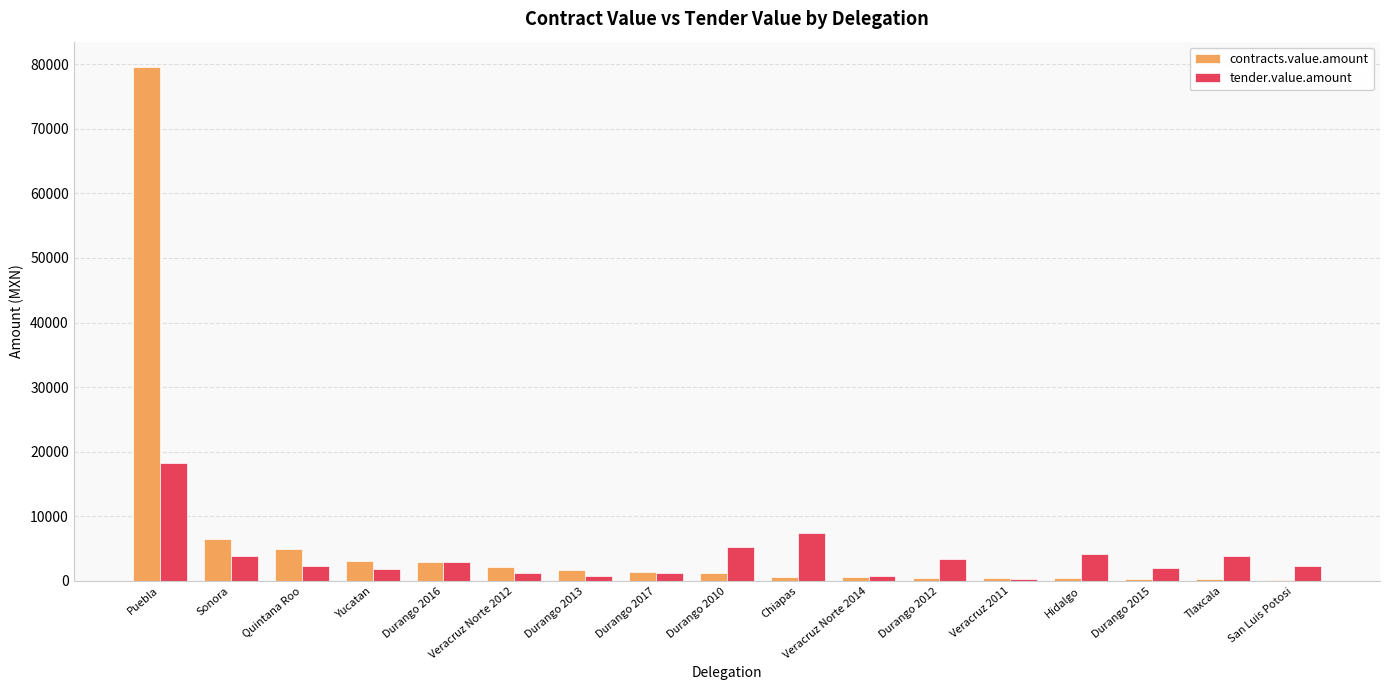

Is it true that tender.value.amount equals 3468.2 at Durango 2012?

True